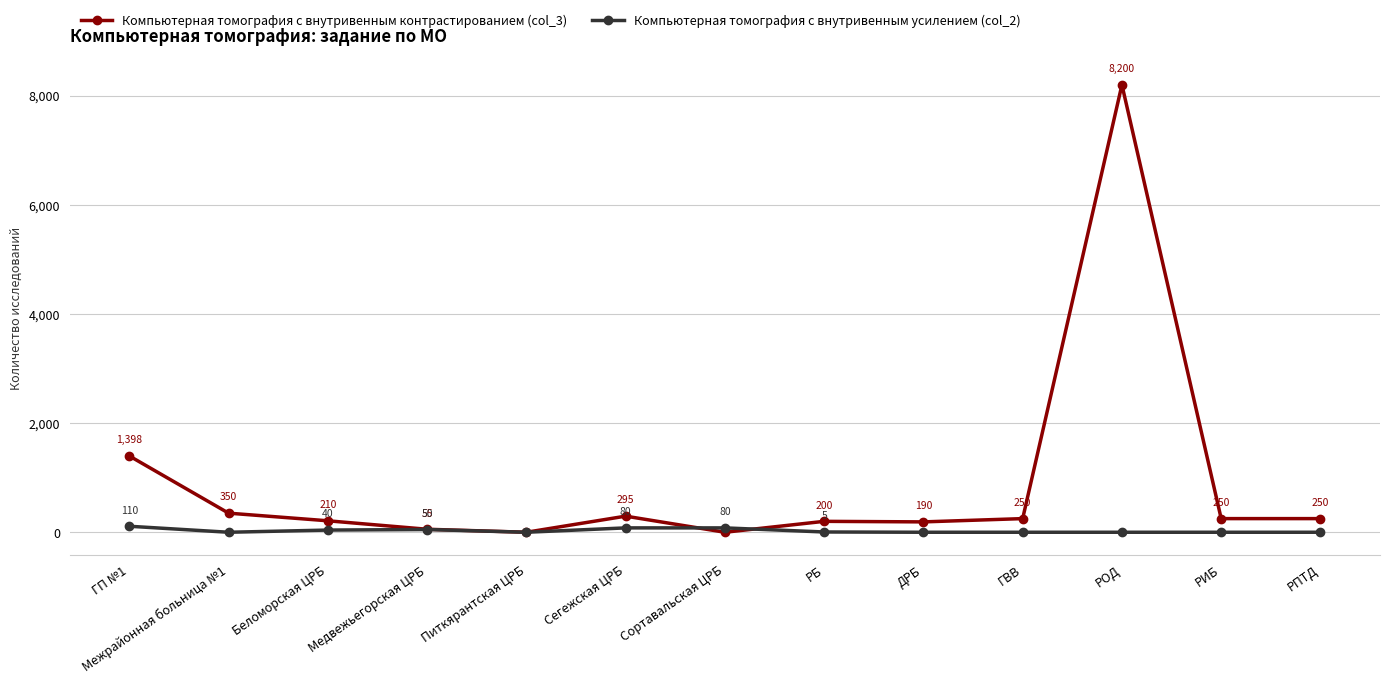

What is the difference between the maximum and second lowest values in the Компьютерная томография с внутривенным усилением (col_2) series?

110